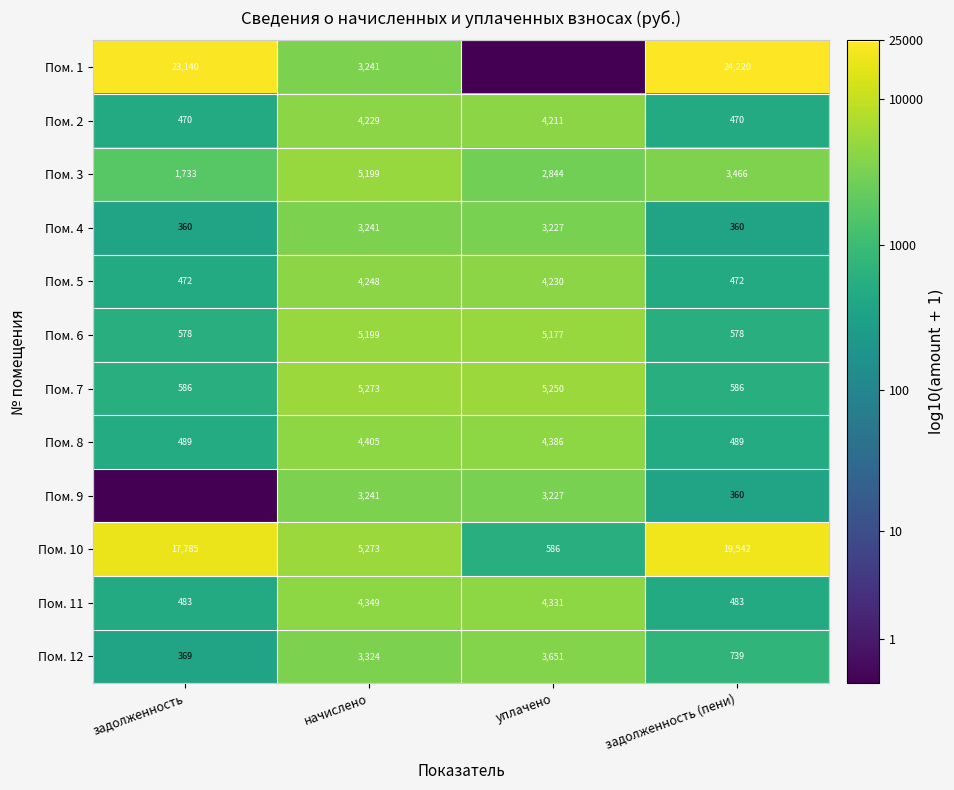

At which label does Пом. 5 reach its peak?

начислено